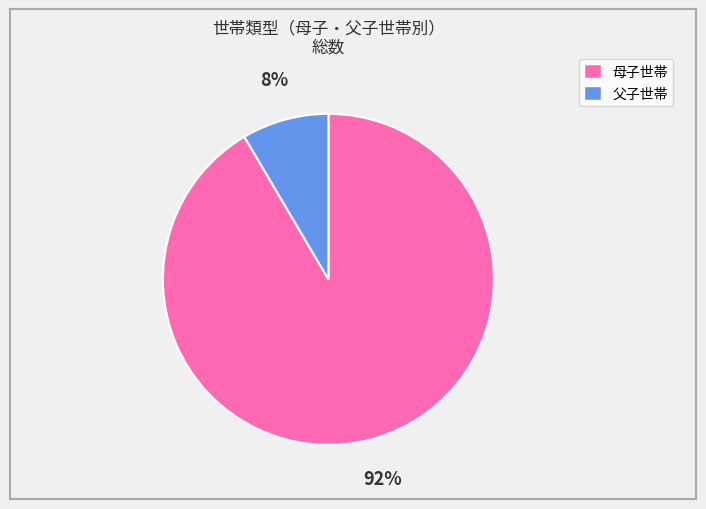

True or false: 母子世帯 accounts for 92% of the total.

True